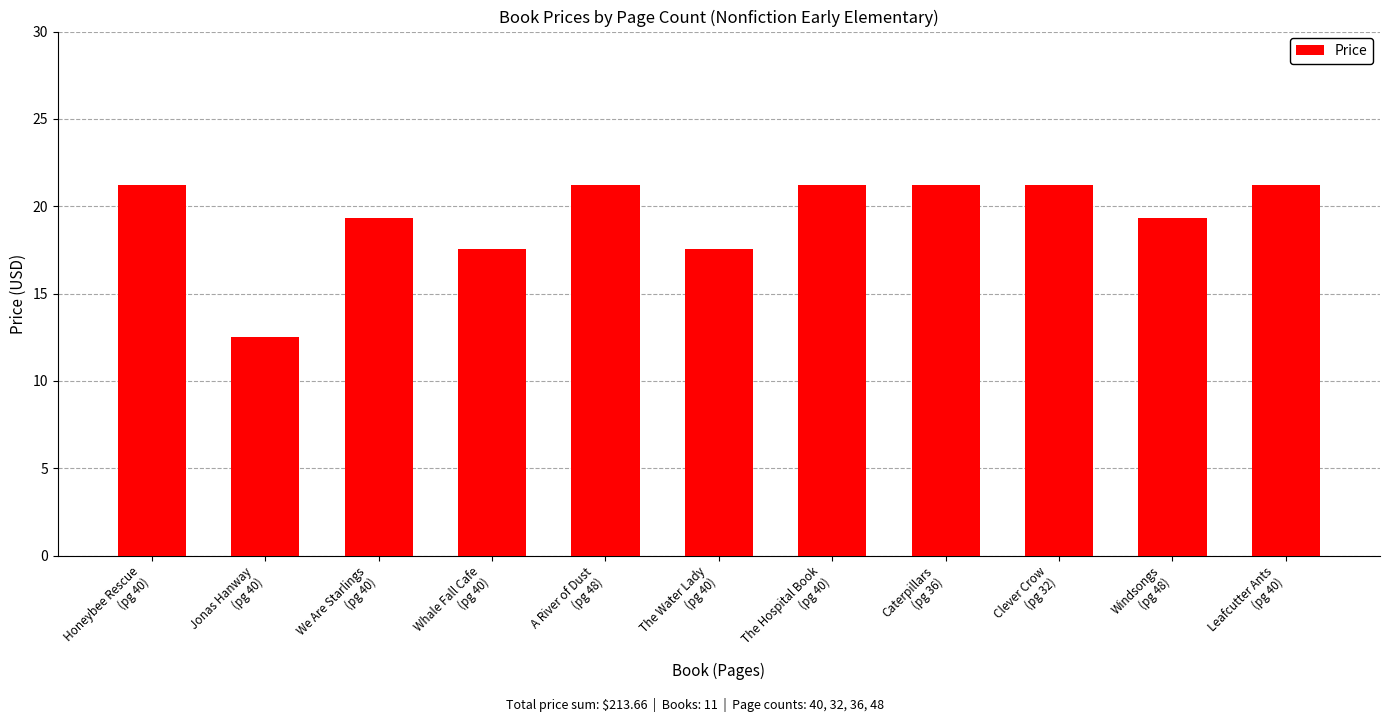

How many data points does each series have?

11